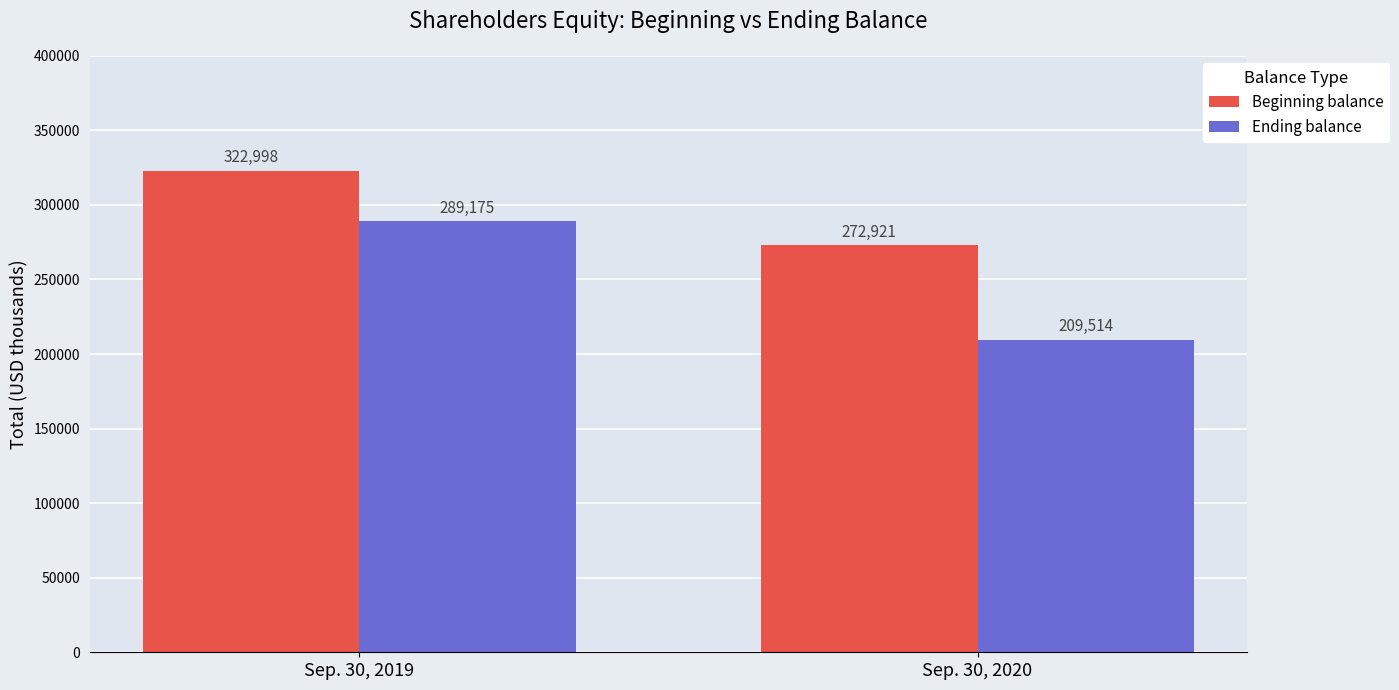

What is the difference between the Ending balance values at Sep. 30, 2019 and Sep. 30, 2020?

79661